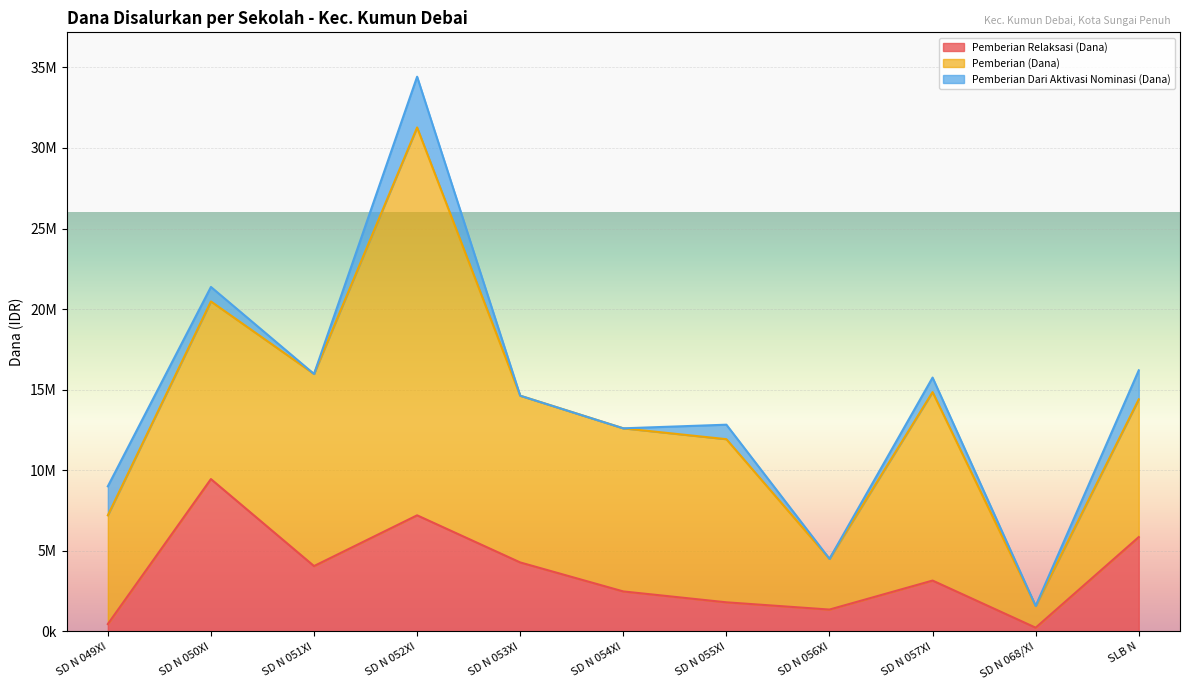

How many data points in Pemberian Dari Aktivasi Nominasi (Dana) are less than 900000?

5